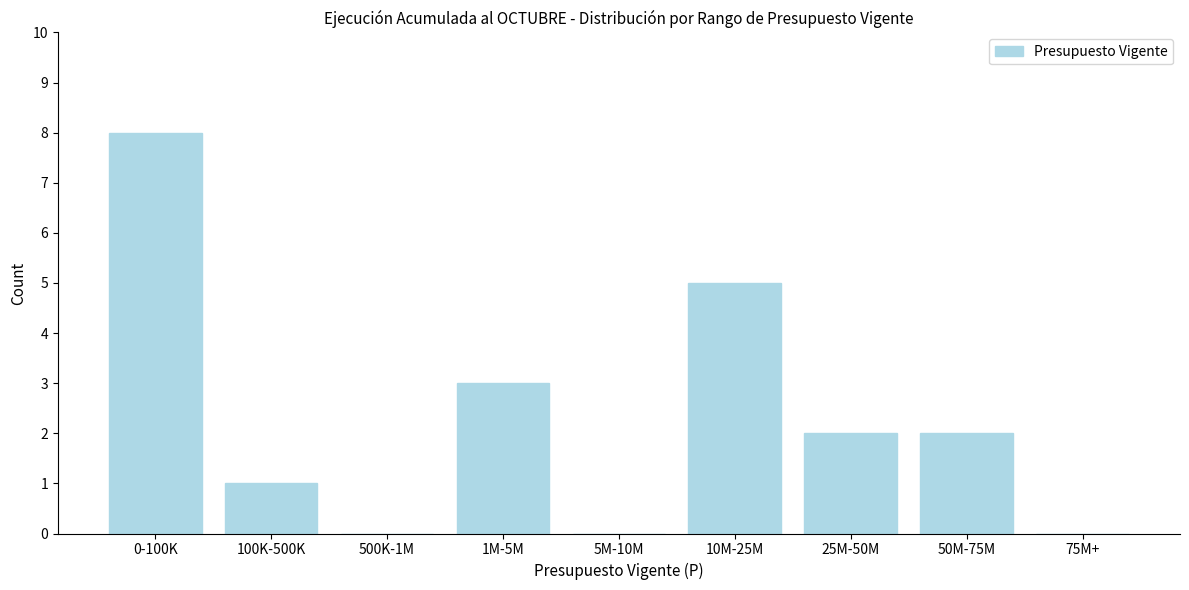

Reading left to right, list all the values displayed in this chart.

0-100K=8	100K-500K=1	500K-1M=0	1M-5M=3	5M-10M=0	10M-25M=5	25M-50M=2	50M-75M=2	75M+=0